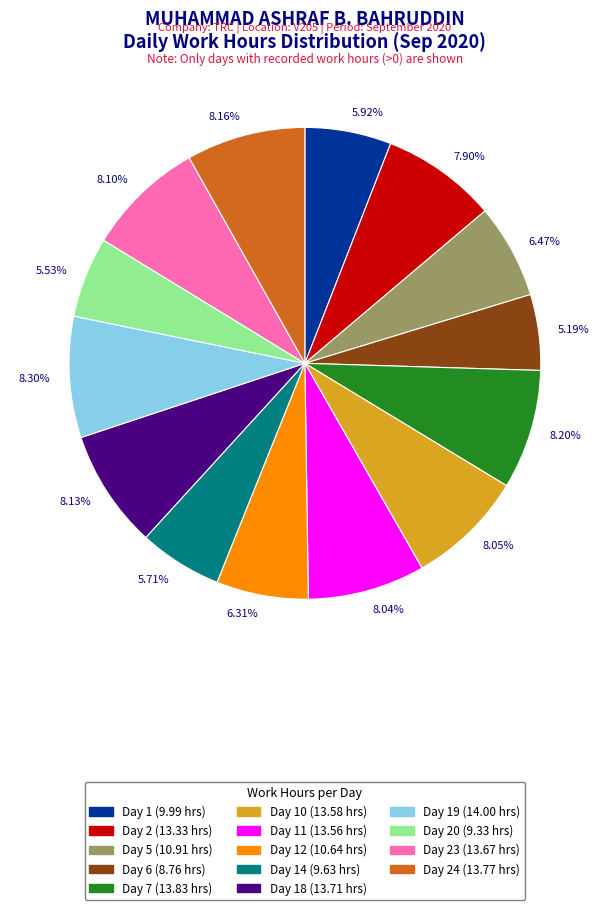

To the nearest percent, what is the average slice percentage?

7%